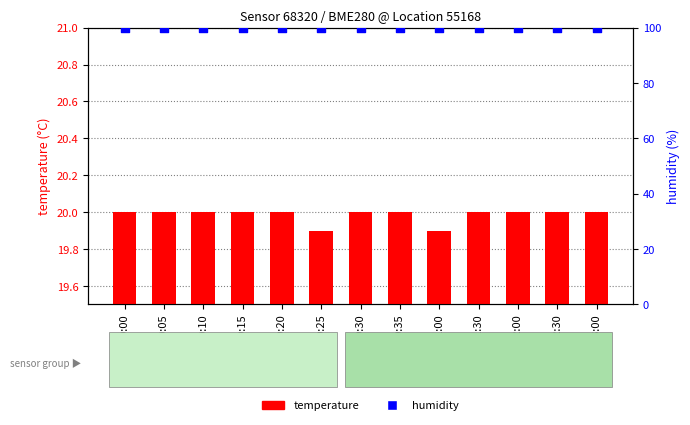

At which category is the sum across all series the highest?

00:00